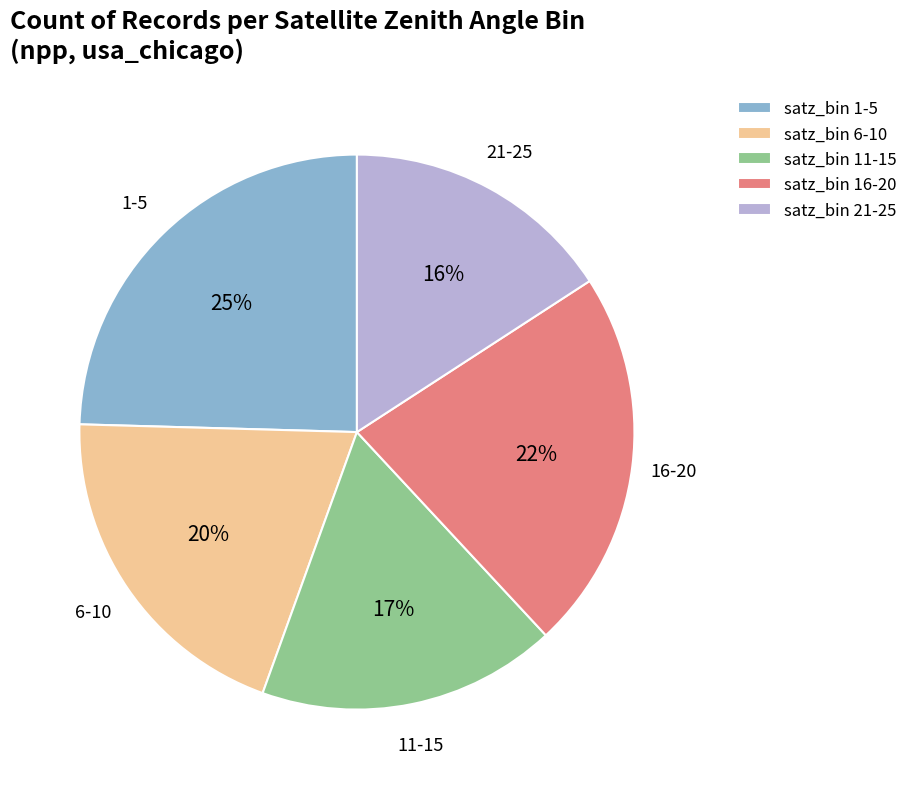

The satz_bin 21-25 slice represents 16% of the pie. True or false?

True